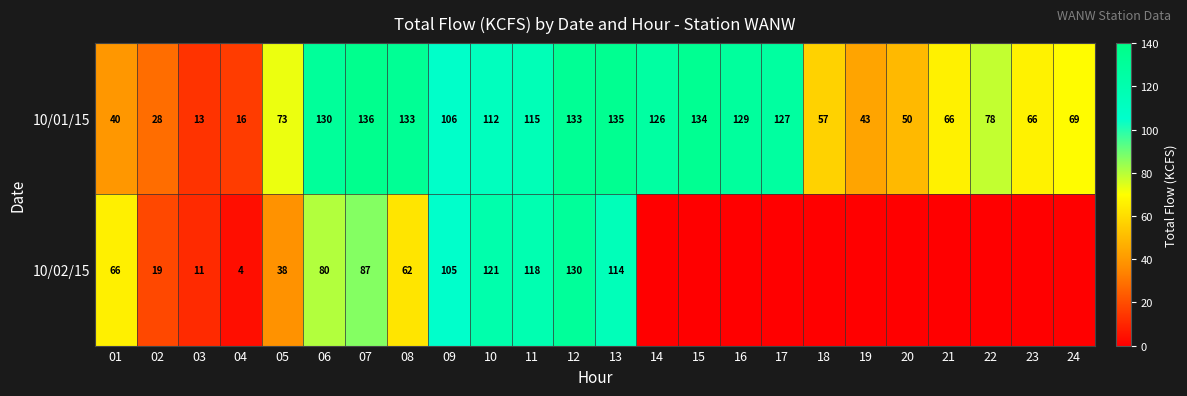

How many data points in 10/01/15 are less than 106?

12